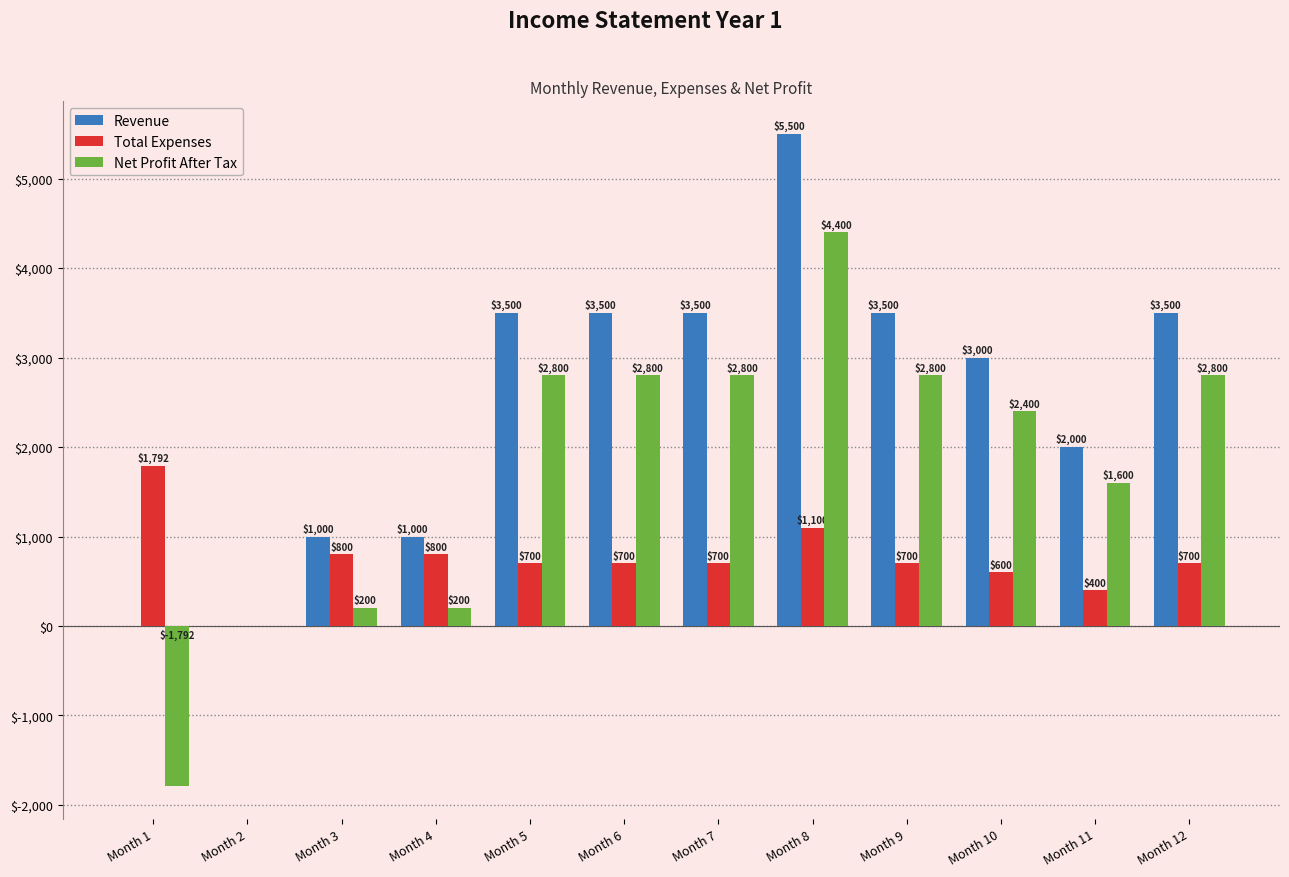

What value does the Net Profit After Tax series have at Month 4?

200